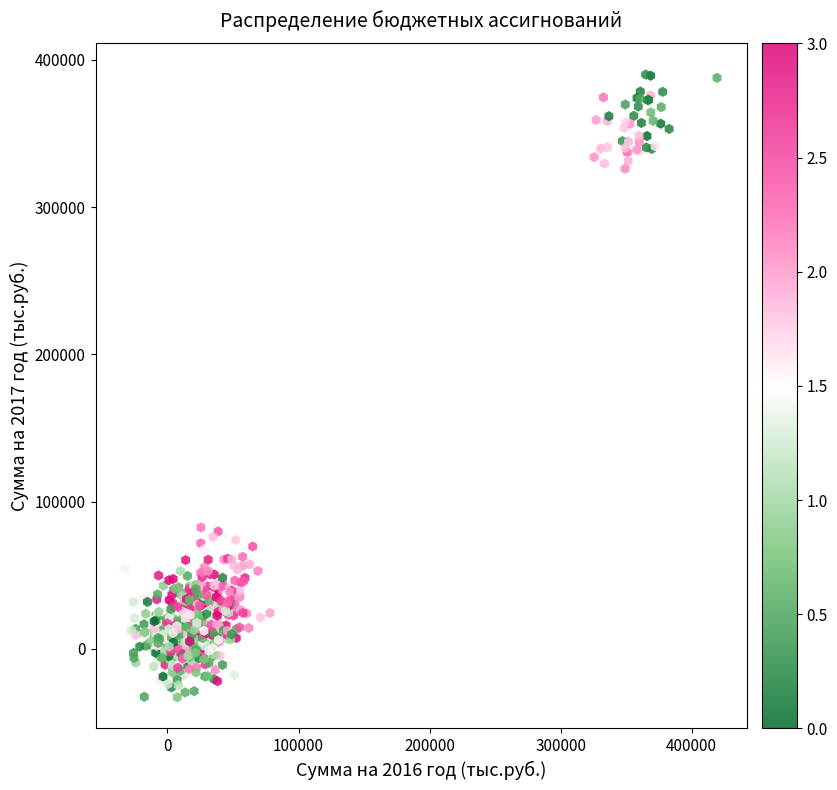

How many data points are displayed?

500